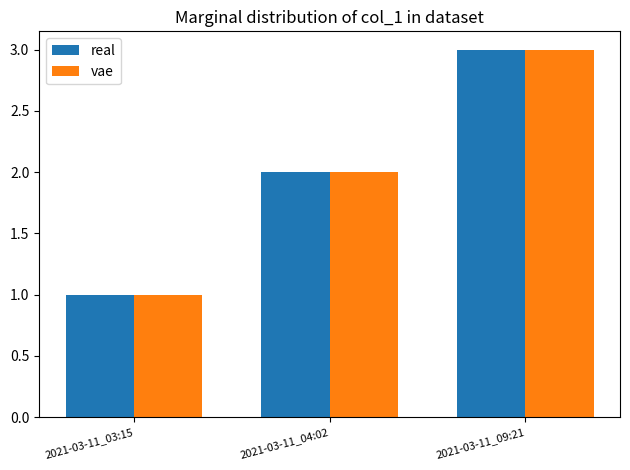

Rank the categories by real value from lowest to highest.

2021-03-11_03:15, 2021-03-11_04:02, 2021-03-11_09:21